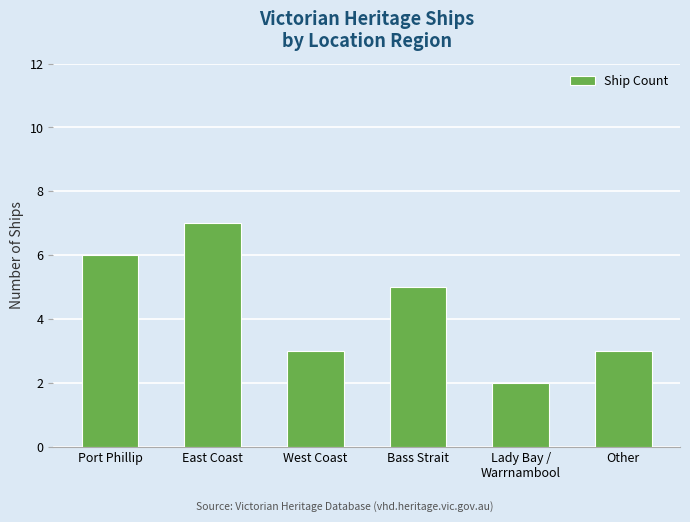

Reading right to left, extract all data points from this chart.

Other=3	Lady Bay /
Warrnambool=2	Bass Strait=5	West Coast=3	East Coast=7	Port Phillip=6